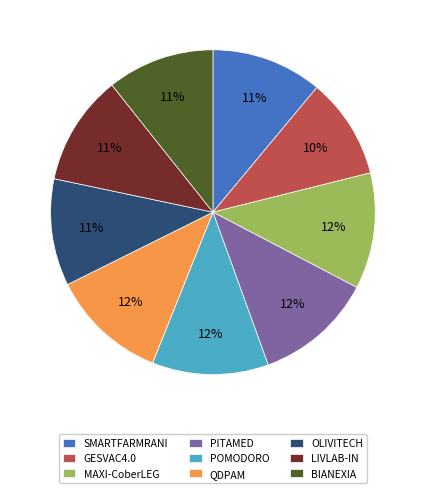

How many slices are in this pie chart?

9